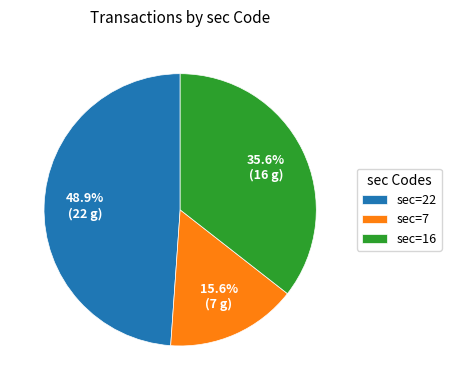

Combined, do sec=22 and sec=16 account for over 50%?

Yes